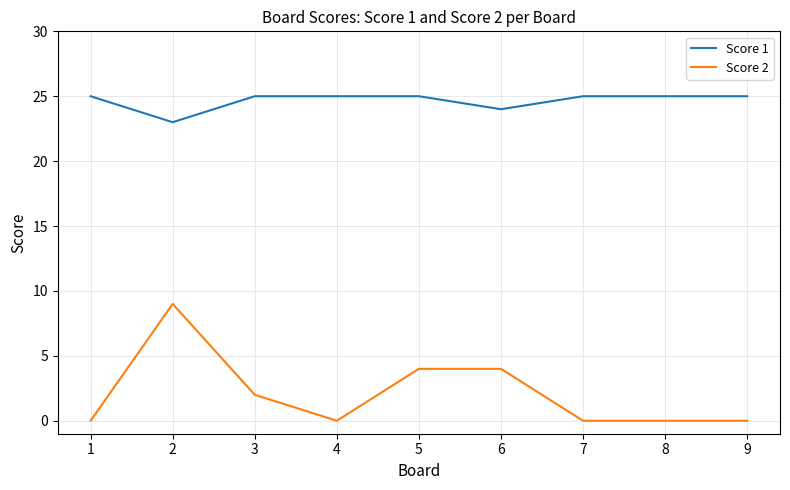

Where is the first local maximum for Score 2?

2